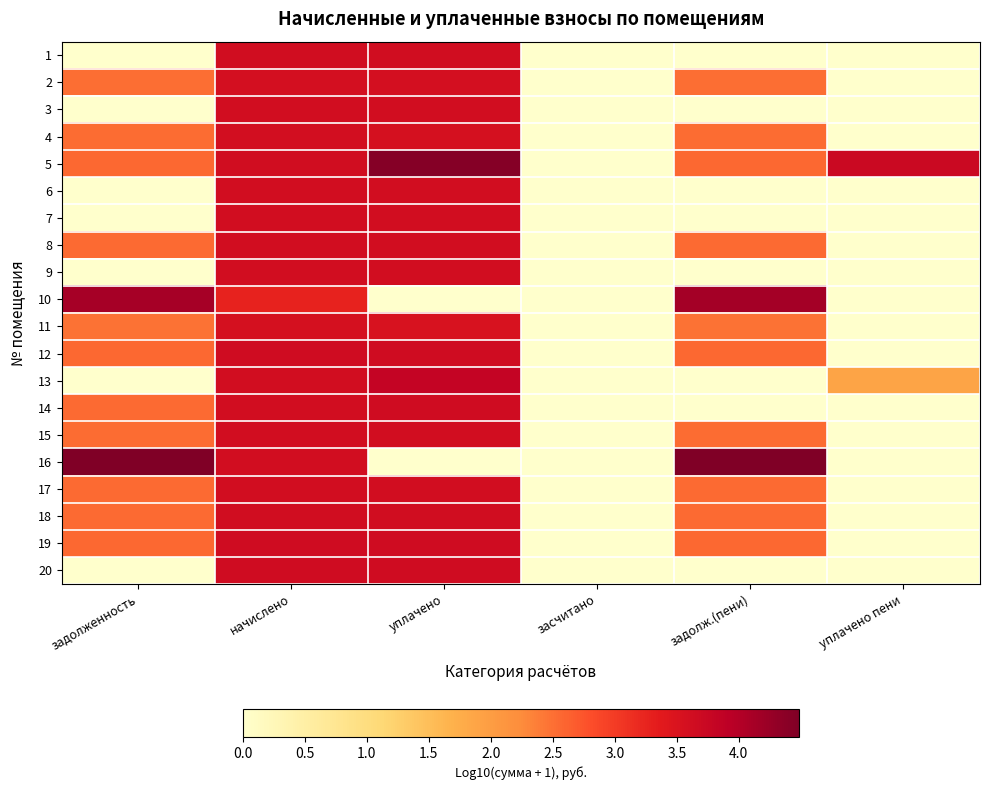

At how many categories does at least one series exceed 2?

5